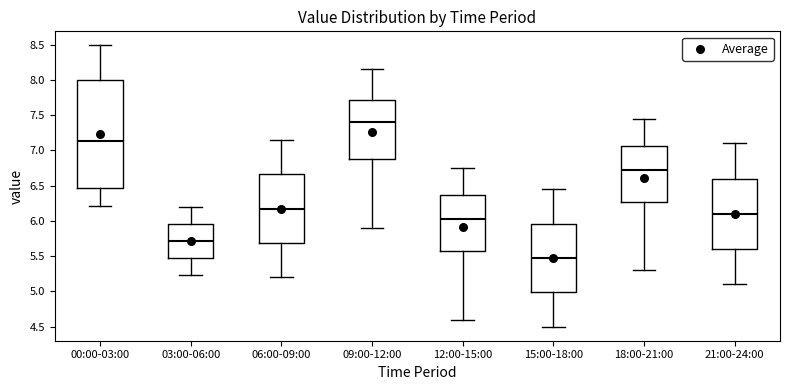

Which box's median line is the lowest?

15:00-18:00